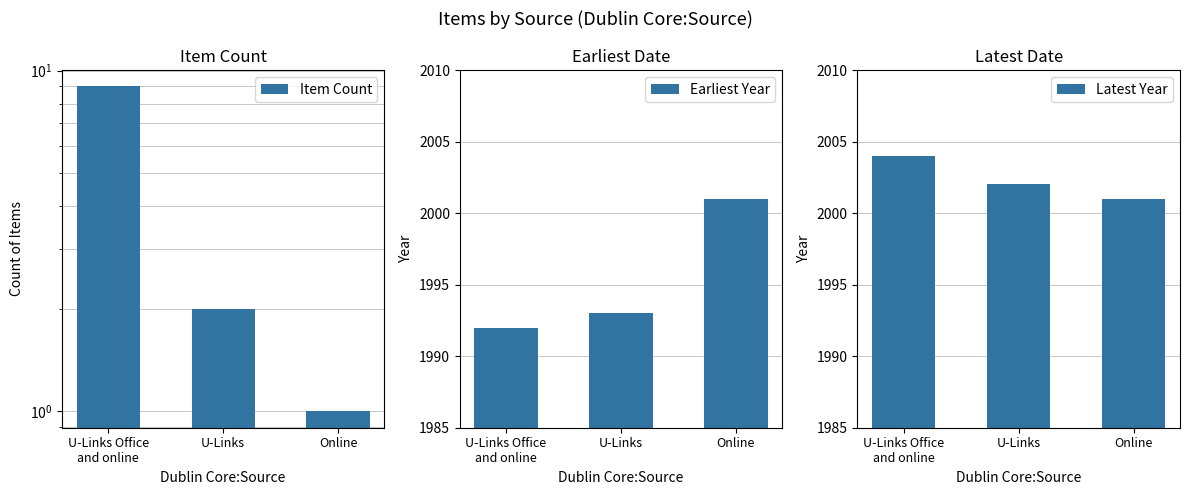

Is it true that Latest Year equals 3432 at U-Links?

False